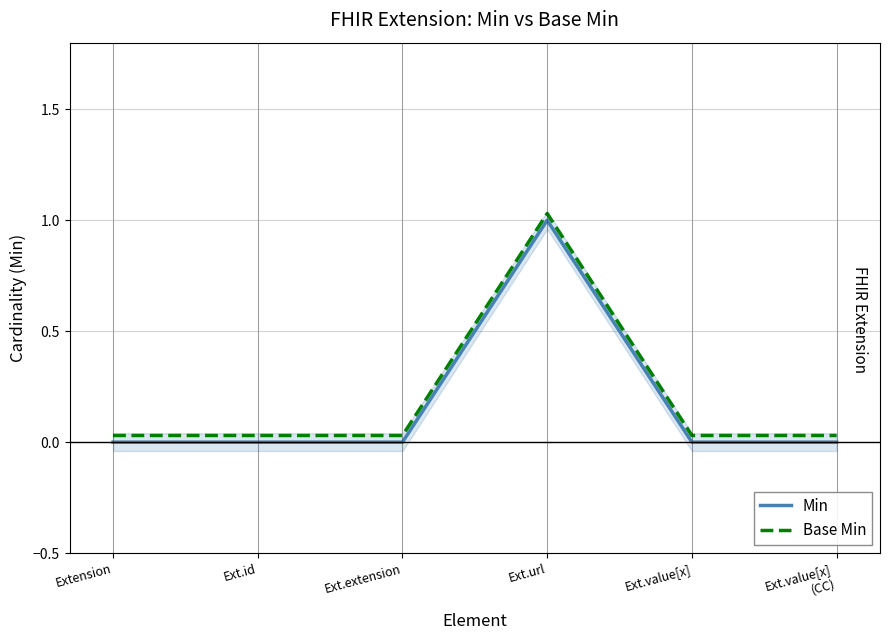

True or false: Base Min and Min intersect in this chart.

False